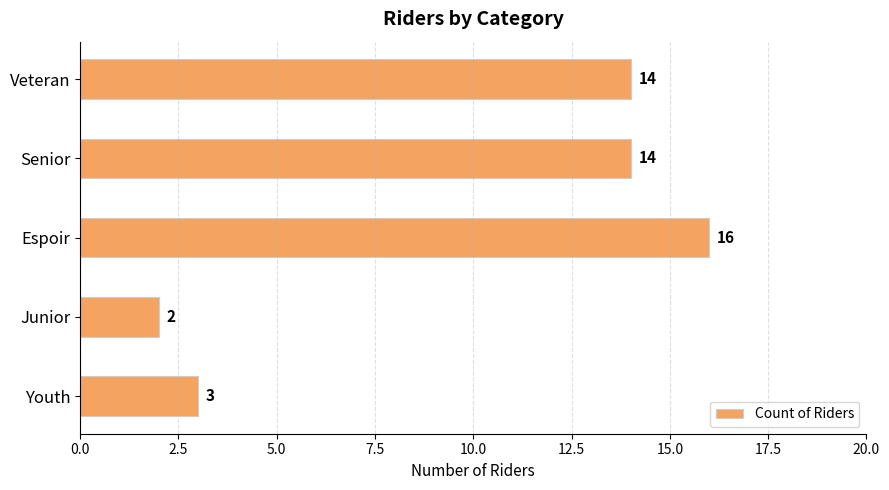

What is the greatest value displayed?

16